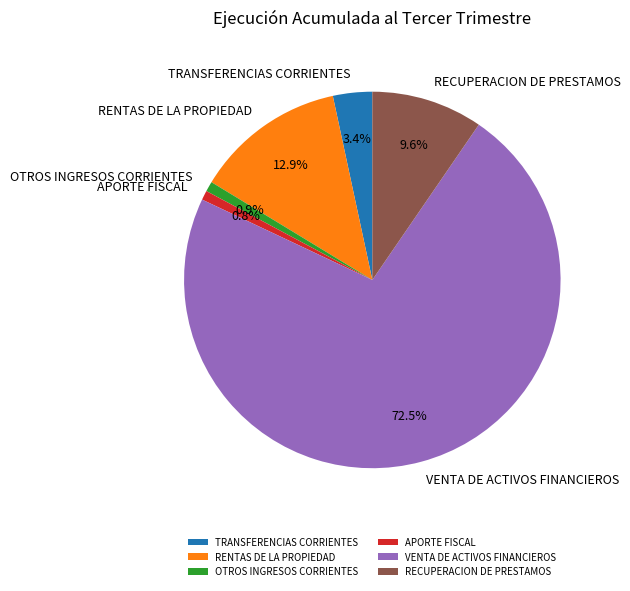

Which category has the biggest portion of the pie?

VENTA DE ACTIVOS FINANCIEROS